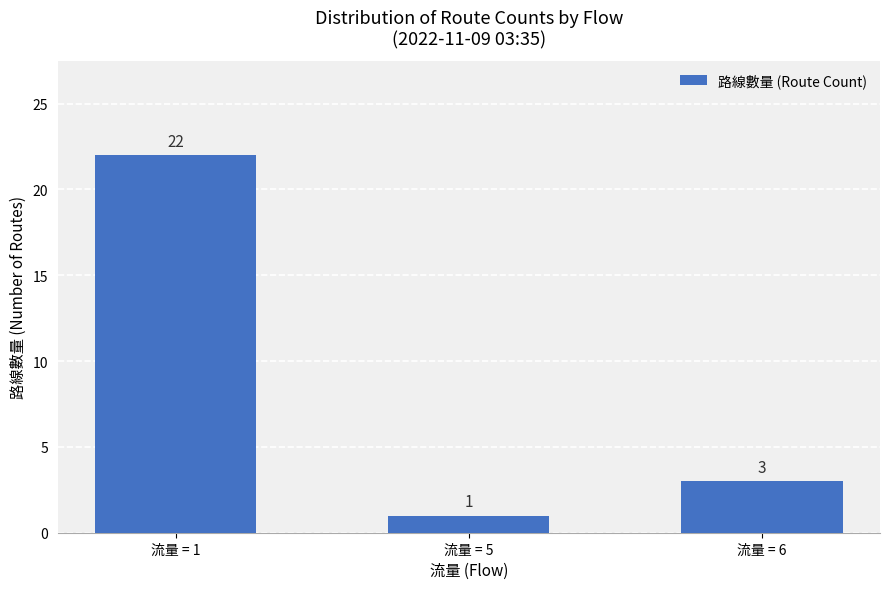

What is the smallest value displayed?

1